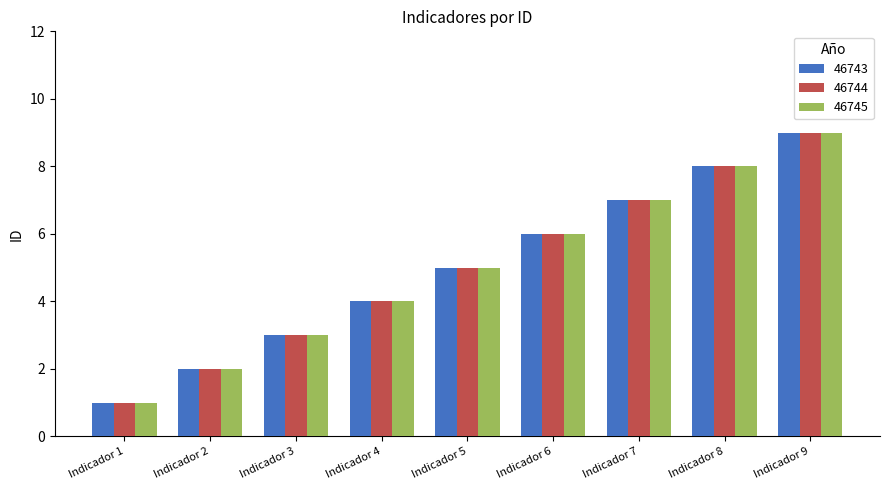

What is the greatest value displayed?

9